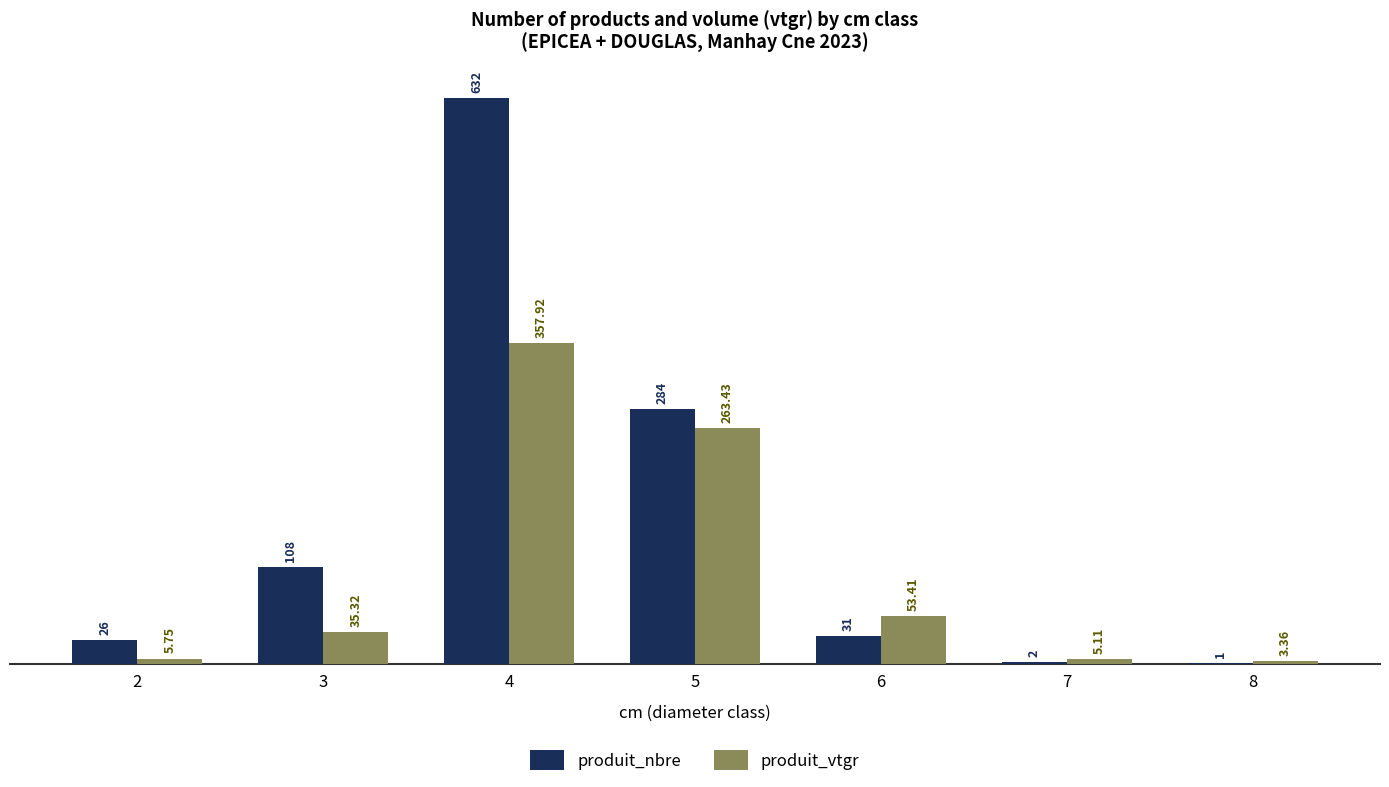

Is the value of produit_vtgr at 8 greater than the value of produit_nbre at 2?

No